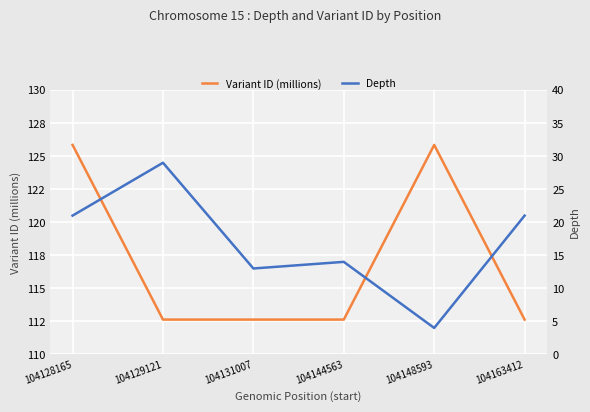

How many values in the Depth series are below 21?

3